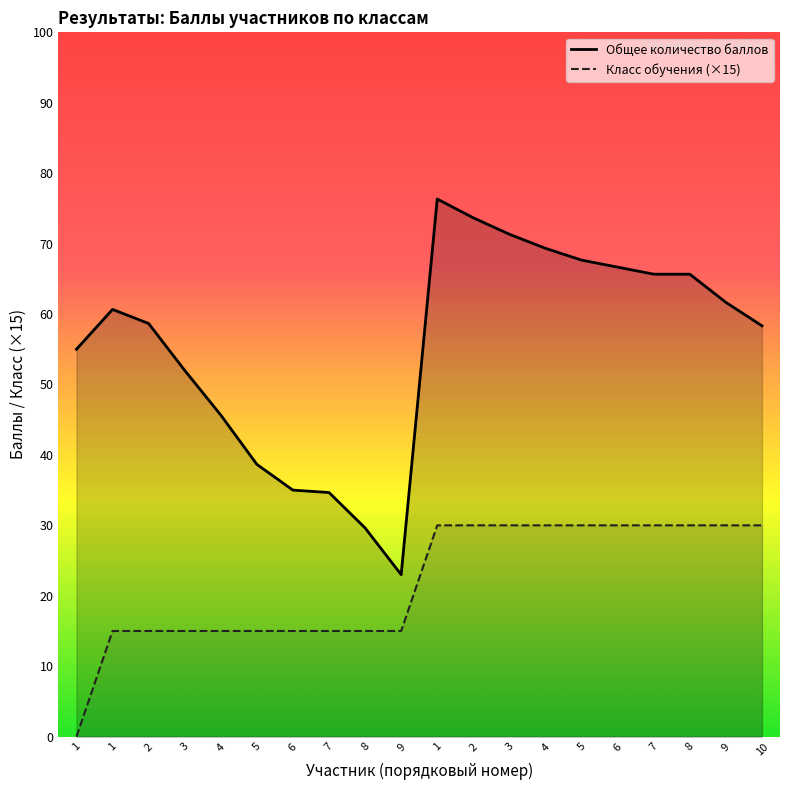

Which series has the largest total across all categories?

Общее количество баллов